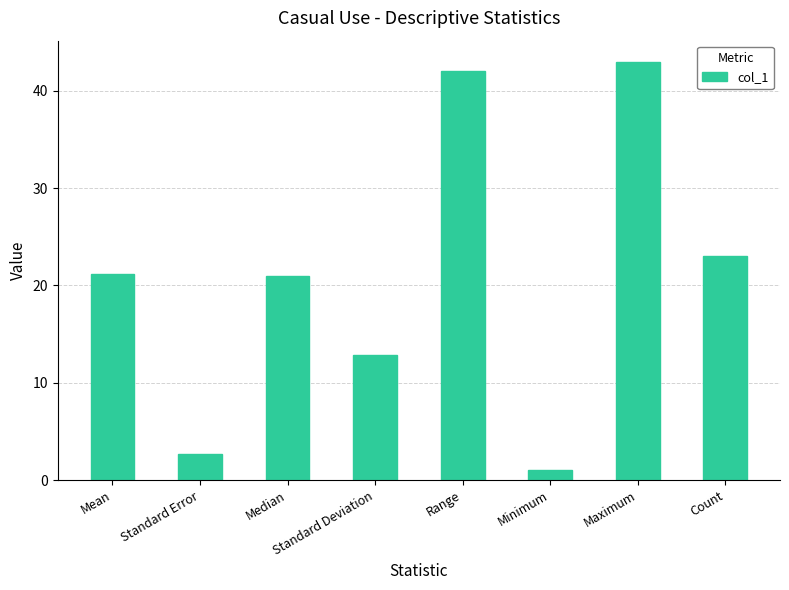

What is the change in value from Range to Count?

-19.0